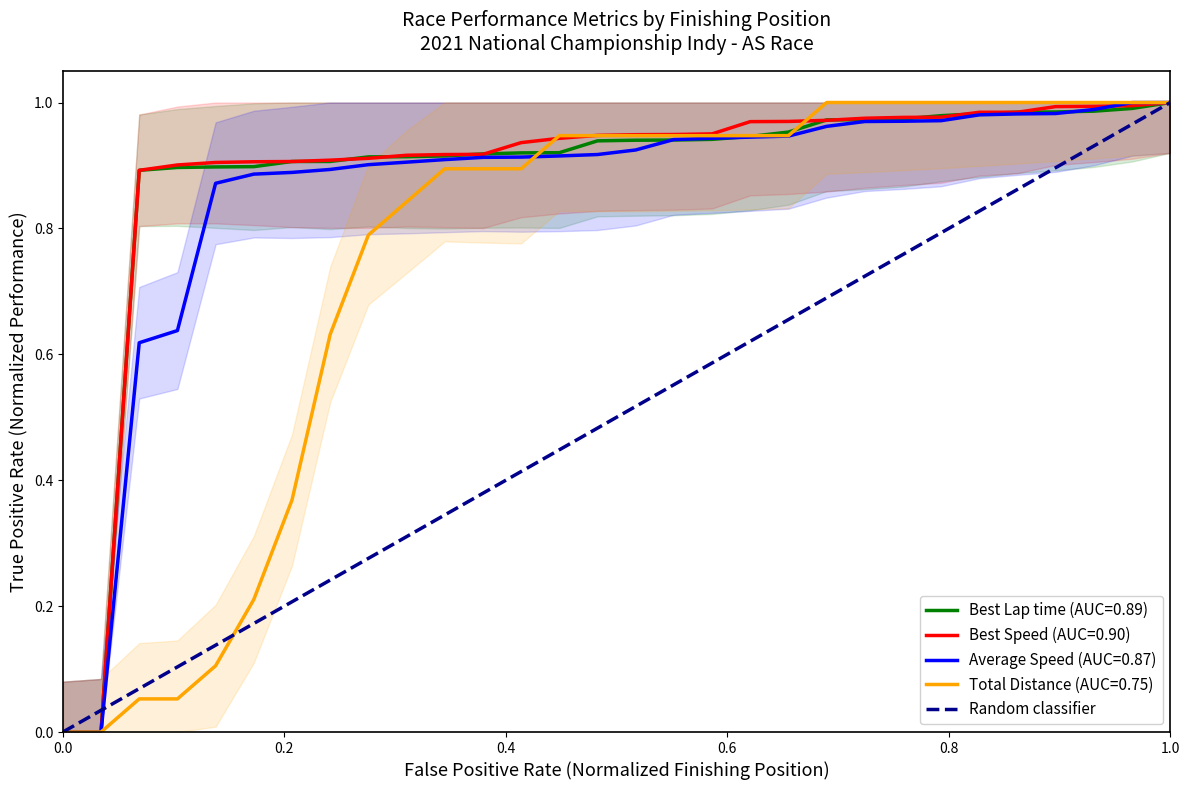

What is the greatest value displayed?

1